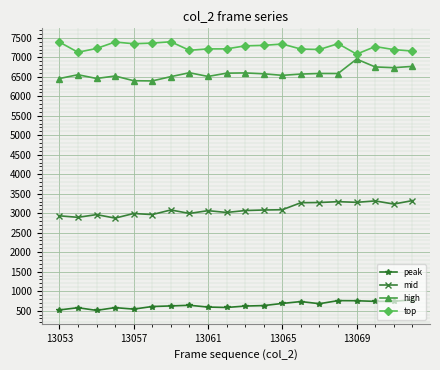

True or false: top has more than 2 points higher than both neighbors.

True